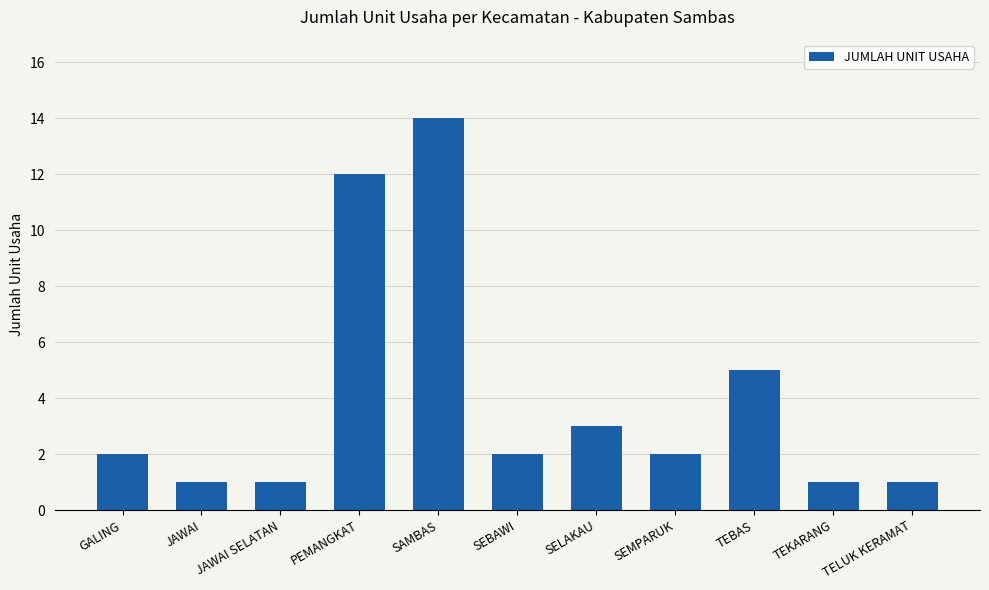

What position from the right is GALING?

11